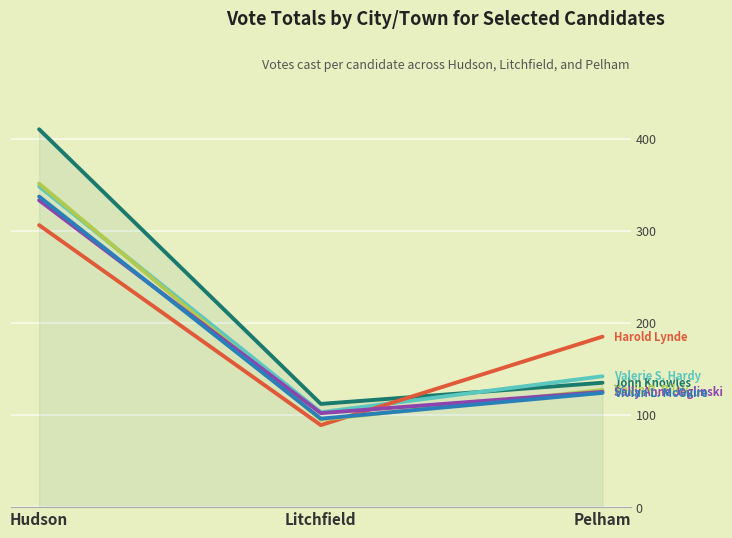

What is the spread (max minus min) of values at Pelham?

61